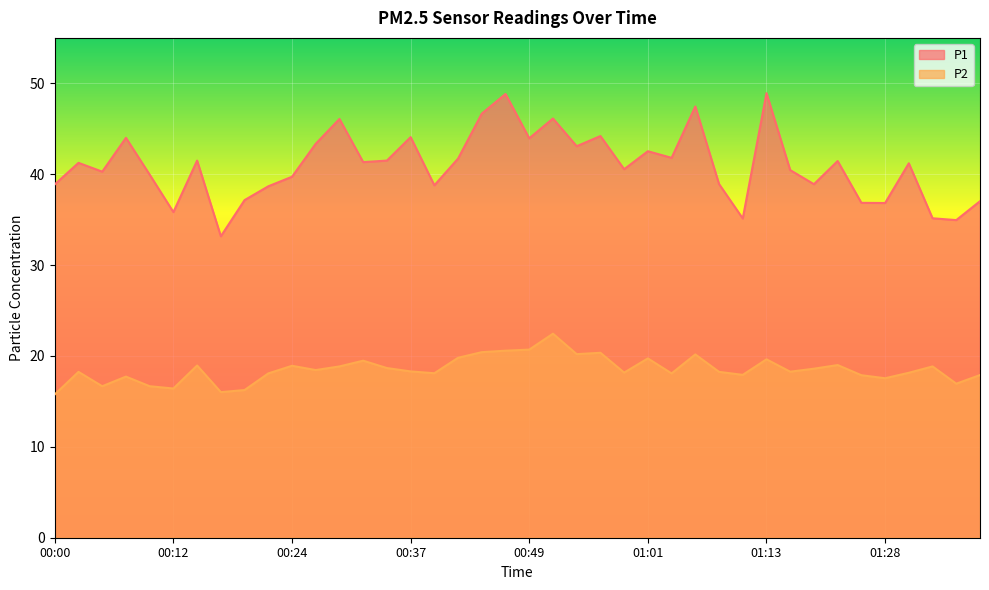

At 01:03, list the series in order from smallest to largest.

P2, P1